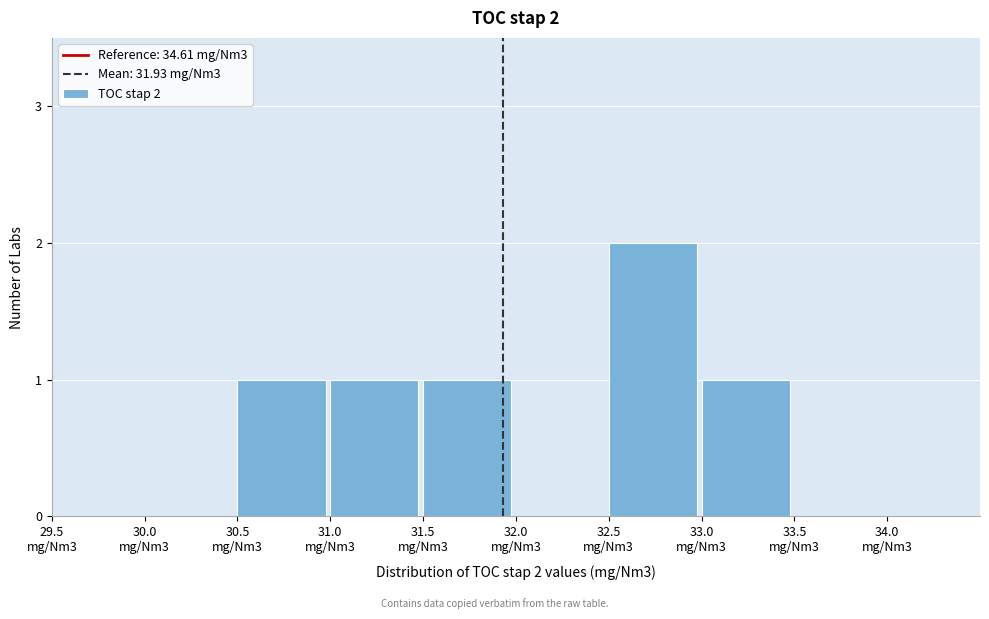

What is the sum of all values?

6